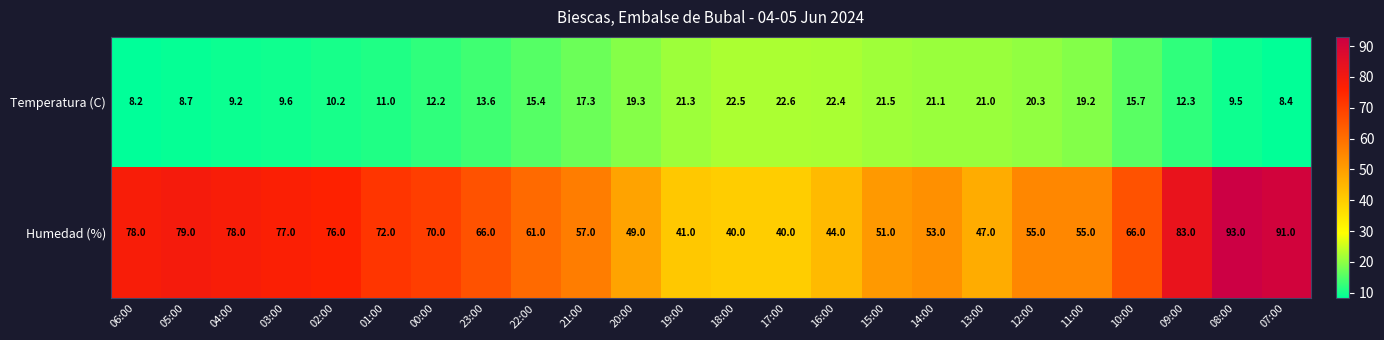

What is the difference between the maximum and minimum values in the Temperatura (C) series?

14.4